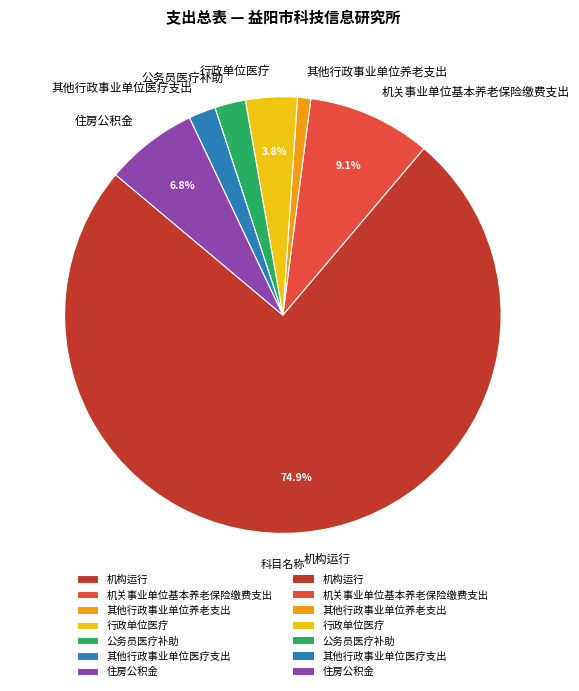

What is the total percentage of 机关事业单位基本养老保险缴费支出 and 机构运行?

84.1%